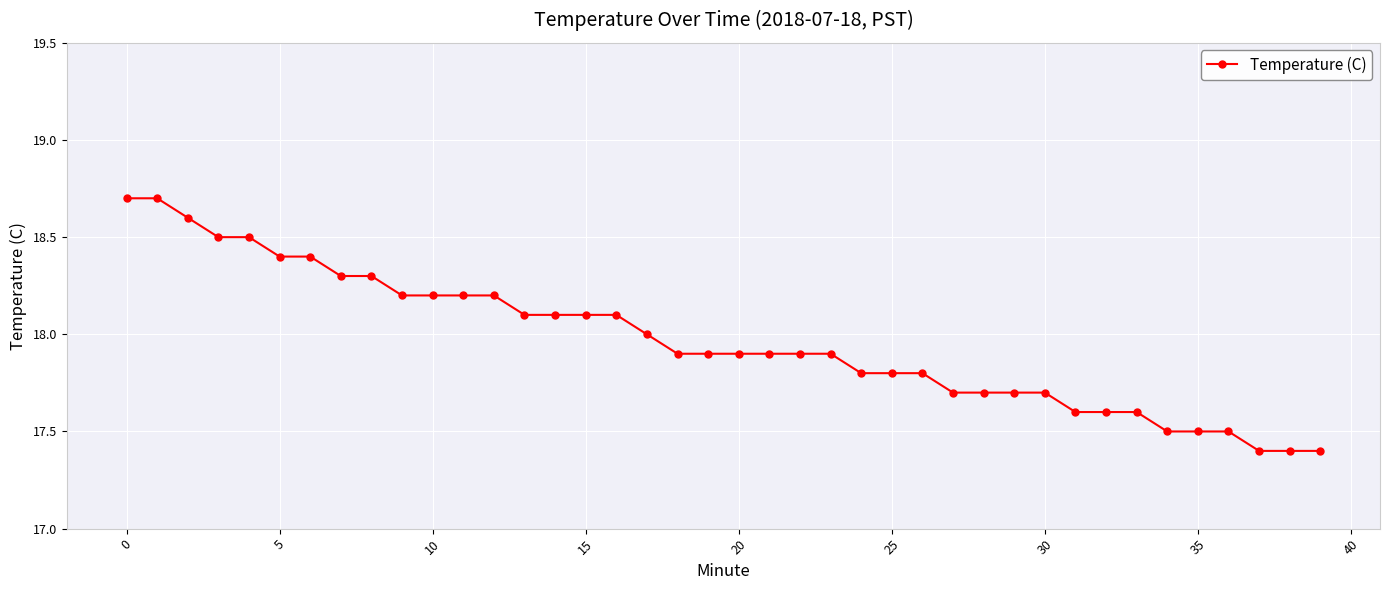

What is the value of the 28th point from the left?

17.7